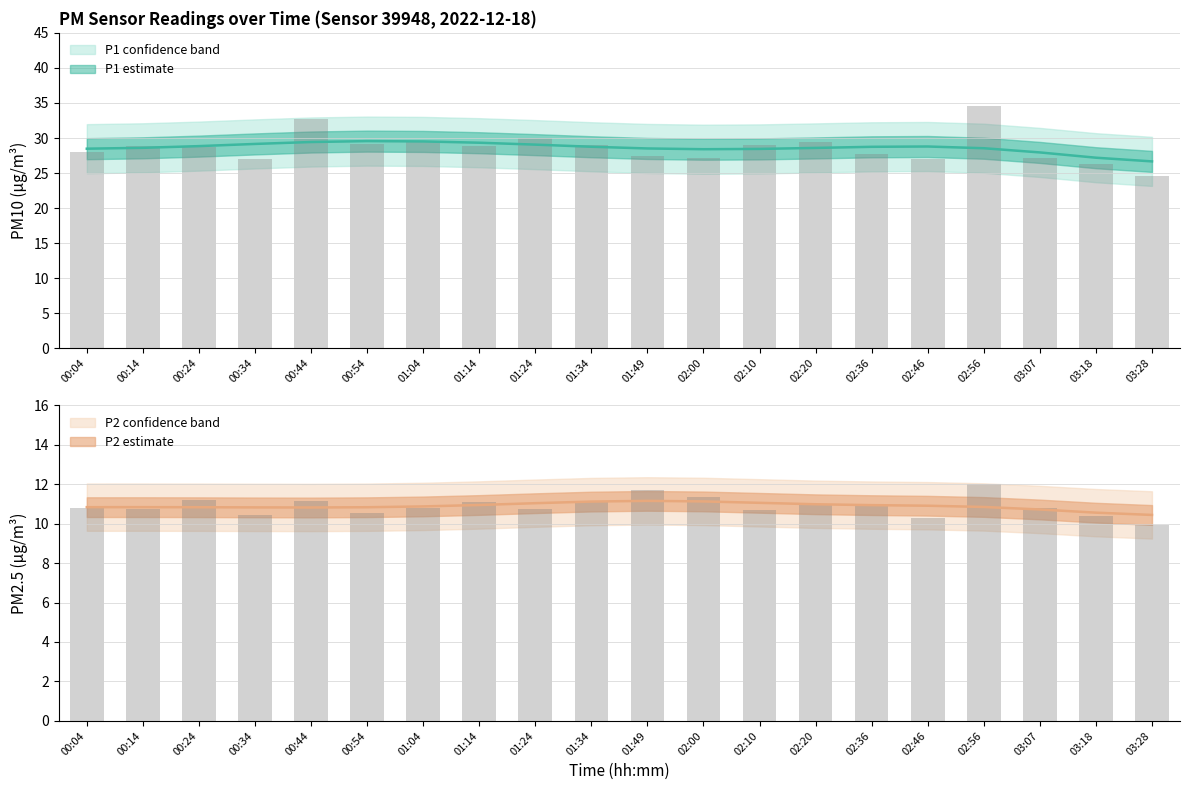

Which series has the largest total across all categories?

P1